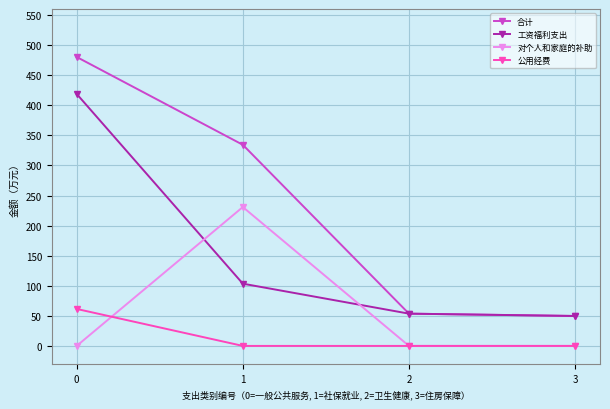

What is the greatest value displayed?

480.2